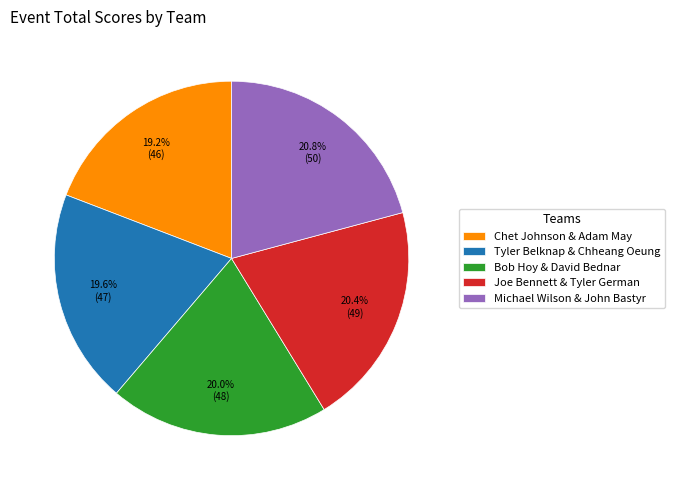

Is the sum of Tyler Belknap & Chheang Oeung and Chet Johnson & Adam May greater than half?

No